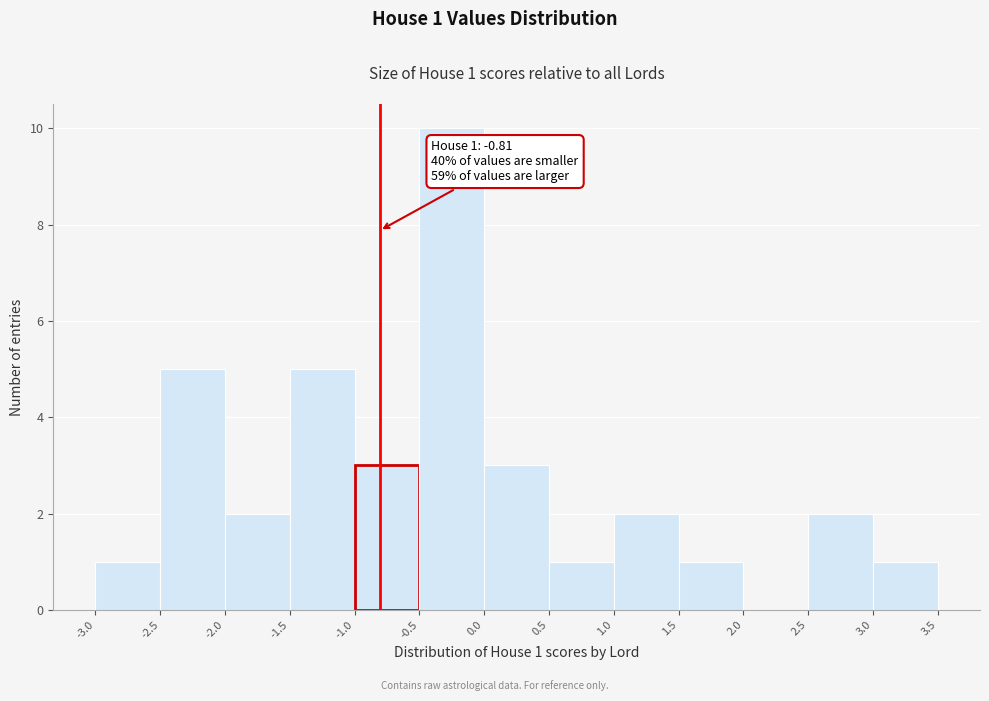

Which range on the x-axis has the tallest bar?

-0.5 to 0.0